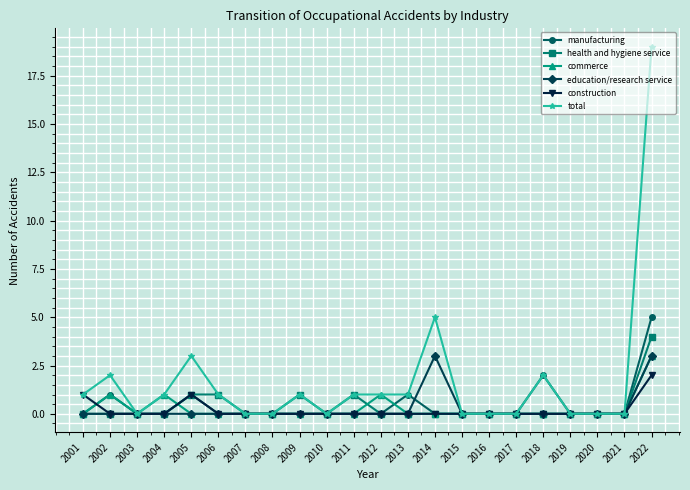

True or false: total has a value of 2 at 2001.

False